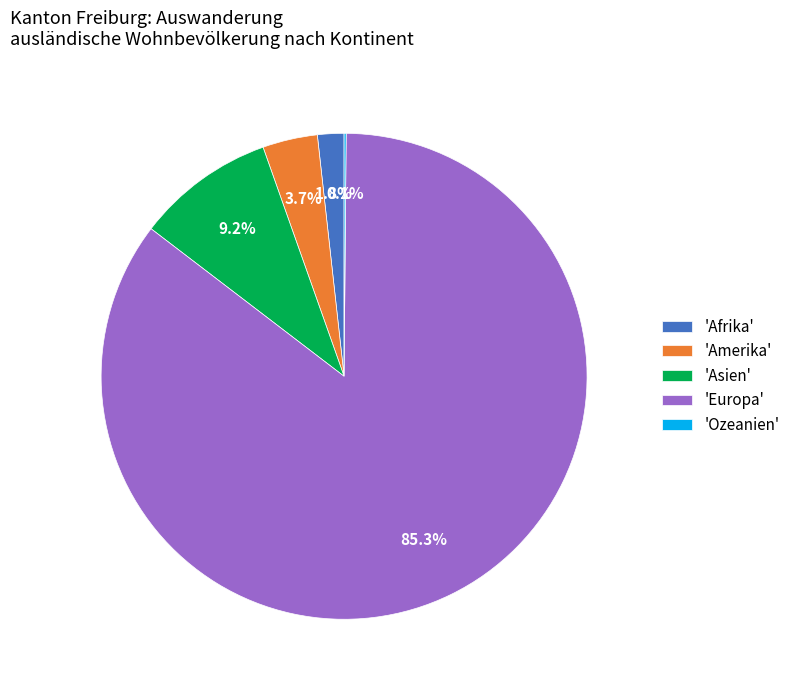

Approximately how many times larger is the value at 'Amerika' compared to 'Afrika'?

2.1